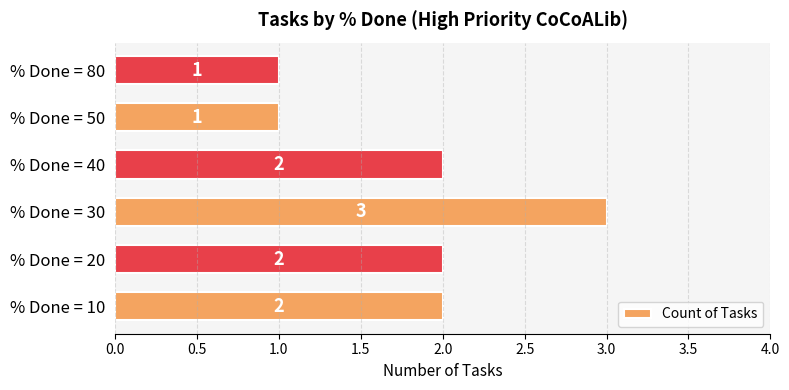

What is the sum of all values?

11